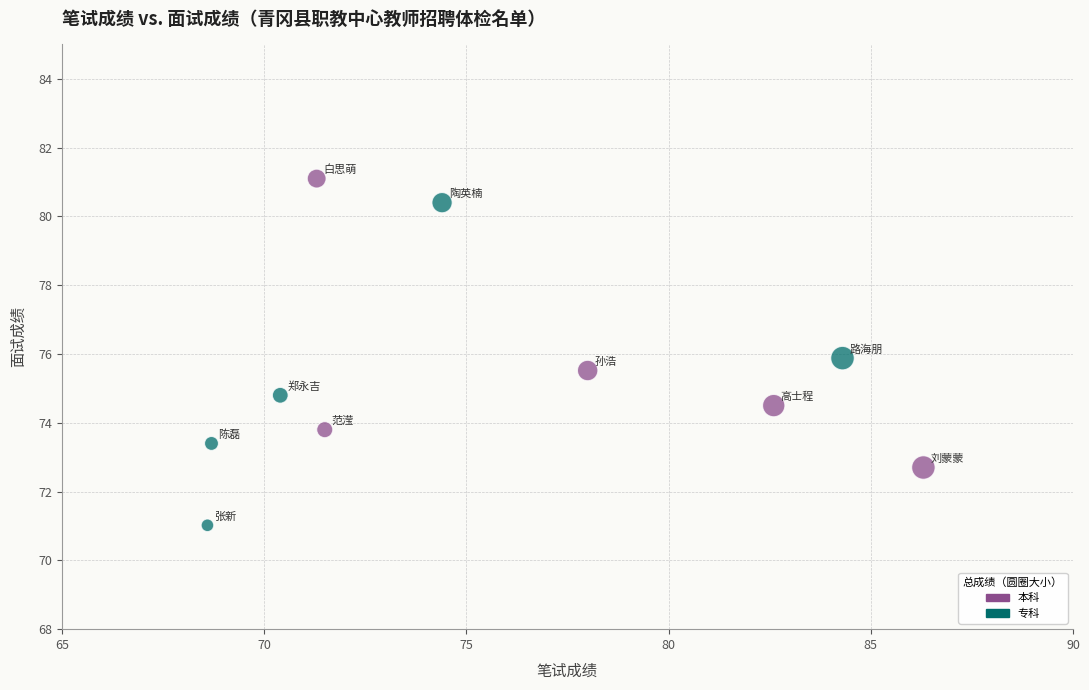

Which series contains the highest Y value?

本科